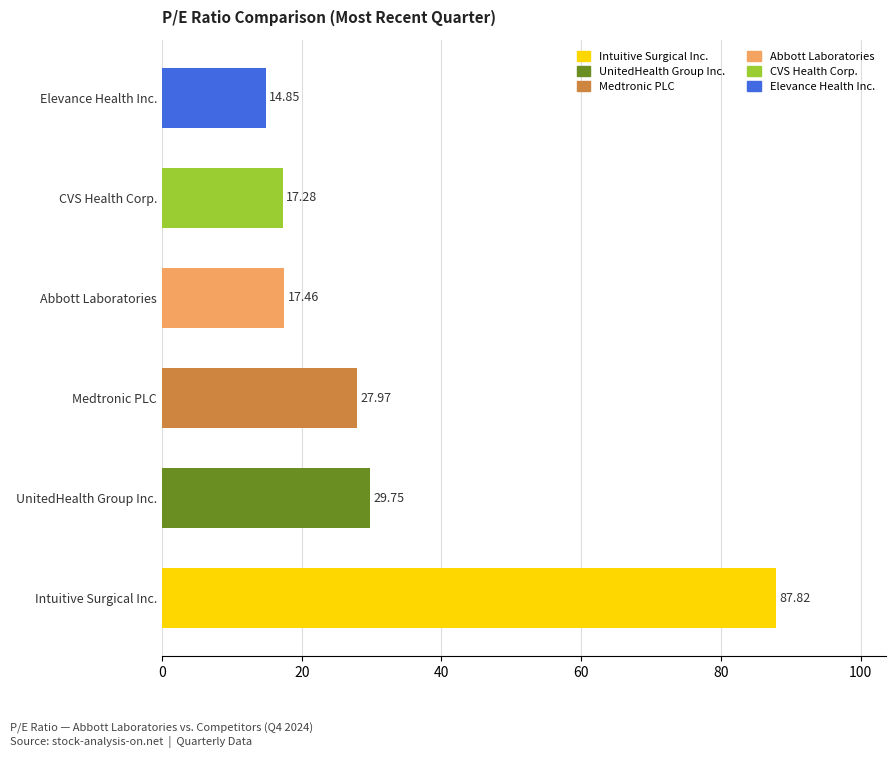

List the labels in order of value, largest first.

Intuitive Surgical Inc., UnitedHealth Group Inc., Medtronic PLC, Abbott Laboratories, CVS Health Corp., Elevance Health Inc.